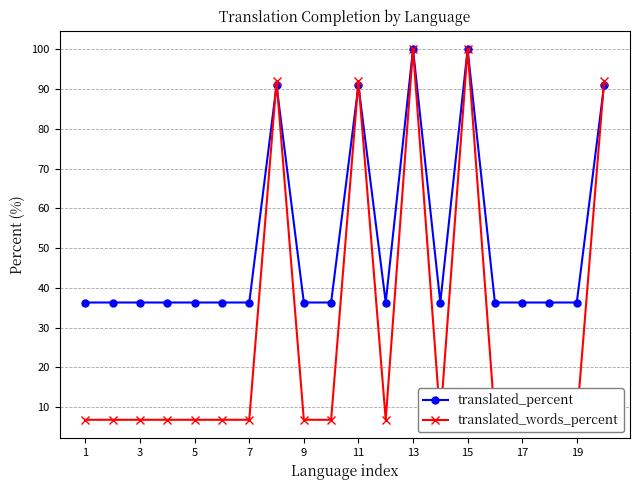

What is the maximum value for translated_percent?

100.0